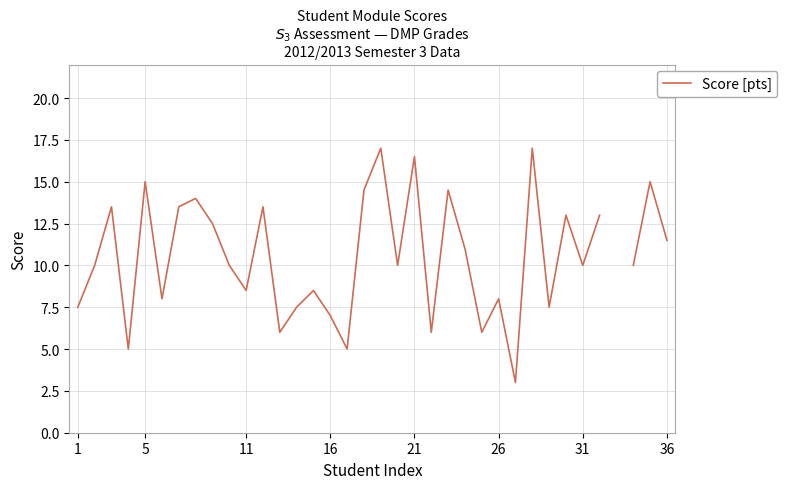

How many interior local peaks (higher than both neighbors) does the data have?

12